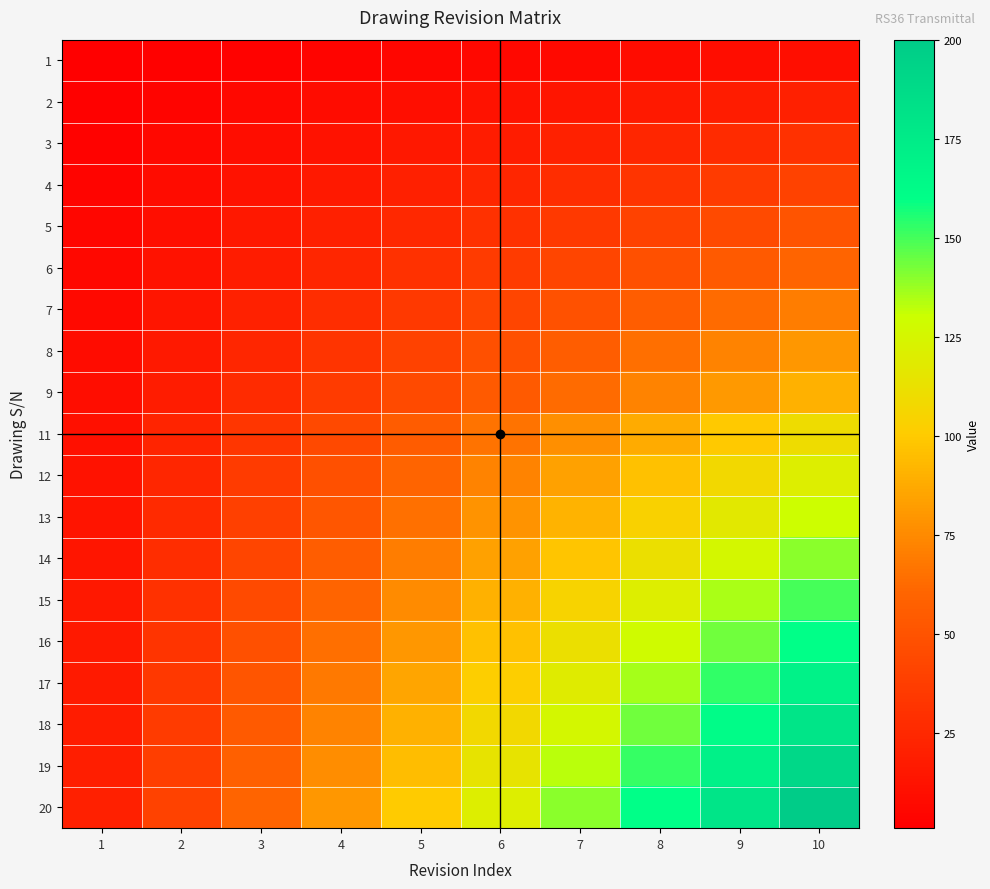

Rank the series at 1 from lowest to highest value.

1, 2, 3, 4, 5, 6, 7, 8, 9, 11, 12, 13, 14, 15, 16, 17, 18, 19, 20